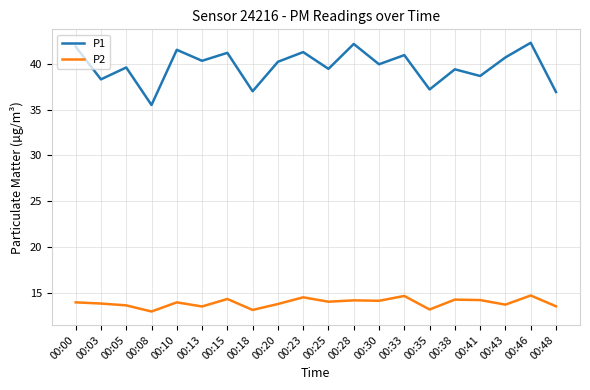

What are all the series names shown in the legend?

P1, P2